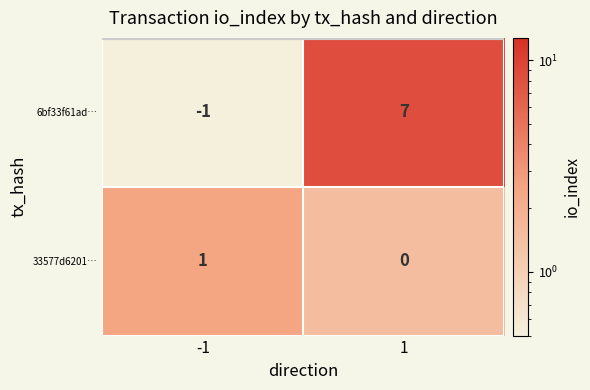

What is the spread (max minus min) of values at -1?

2